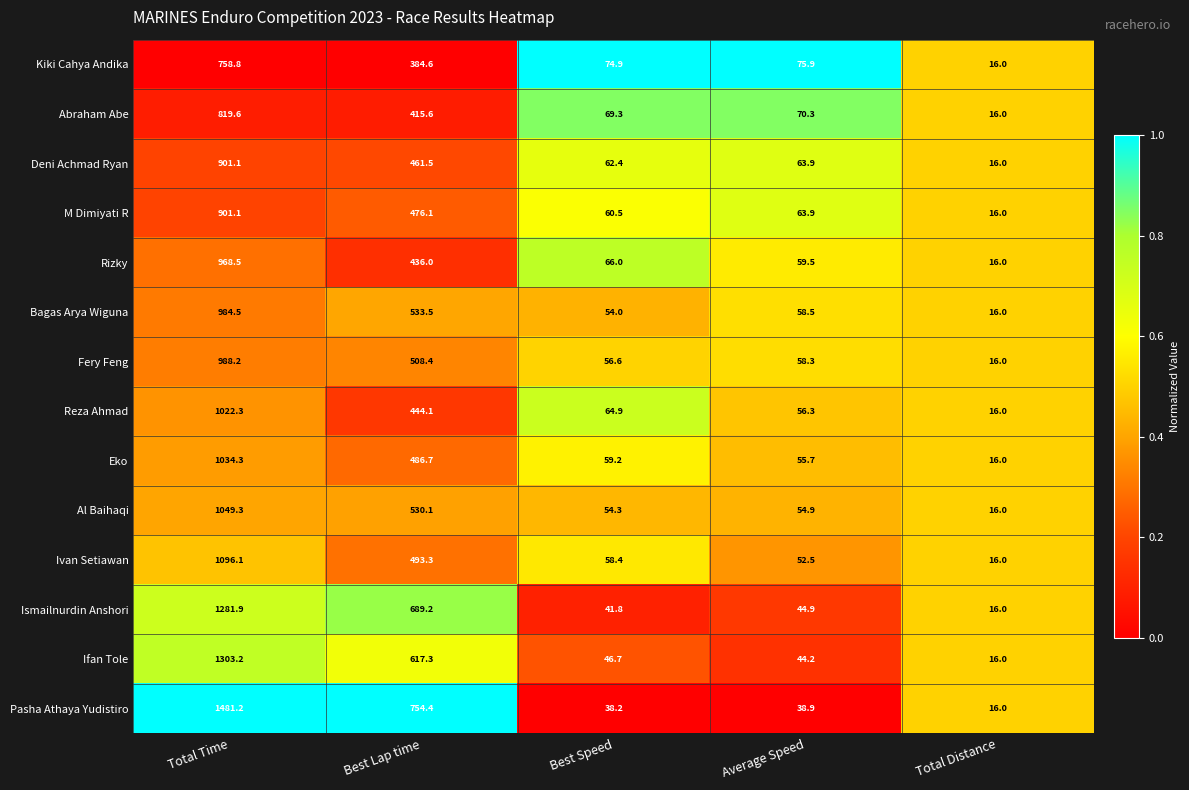

What is the sum of the Ivan Setiawan values at Average Speed and Best Lap time?

545.8